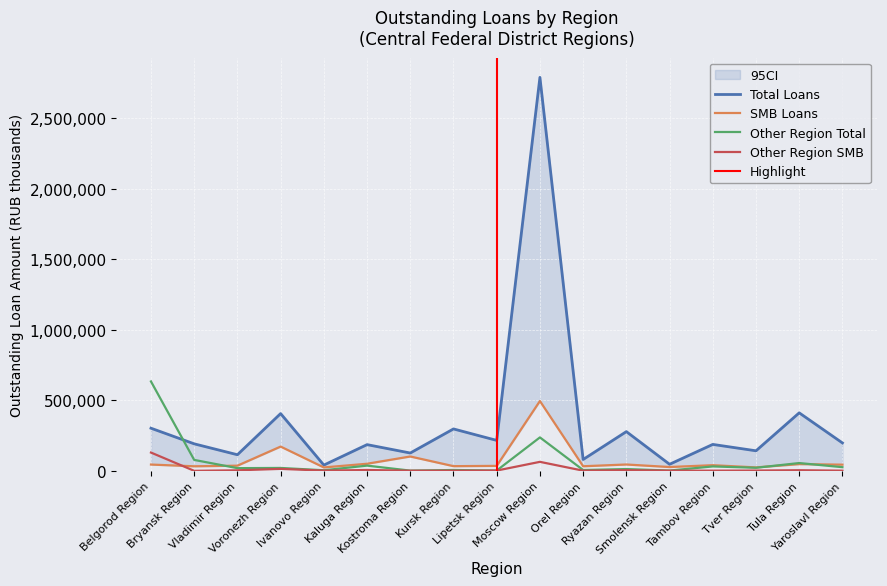

Where does the SMB Loans series first go above 40153?

Belgorod Region